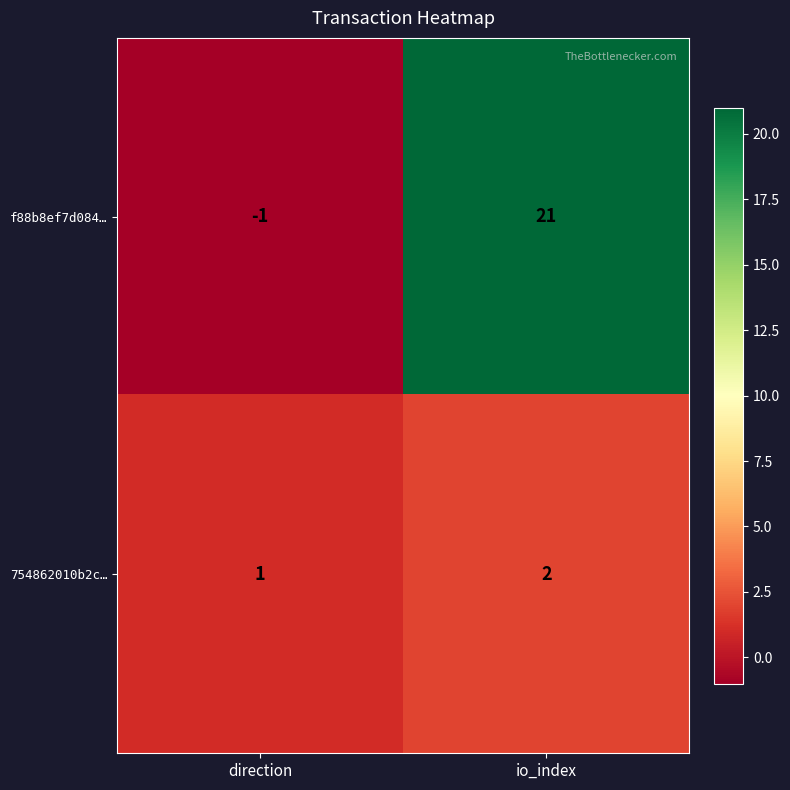

Which series has the widest spread of values?

f88b8ef7d084…